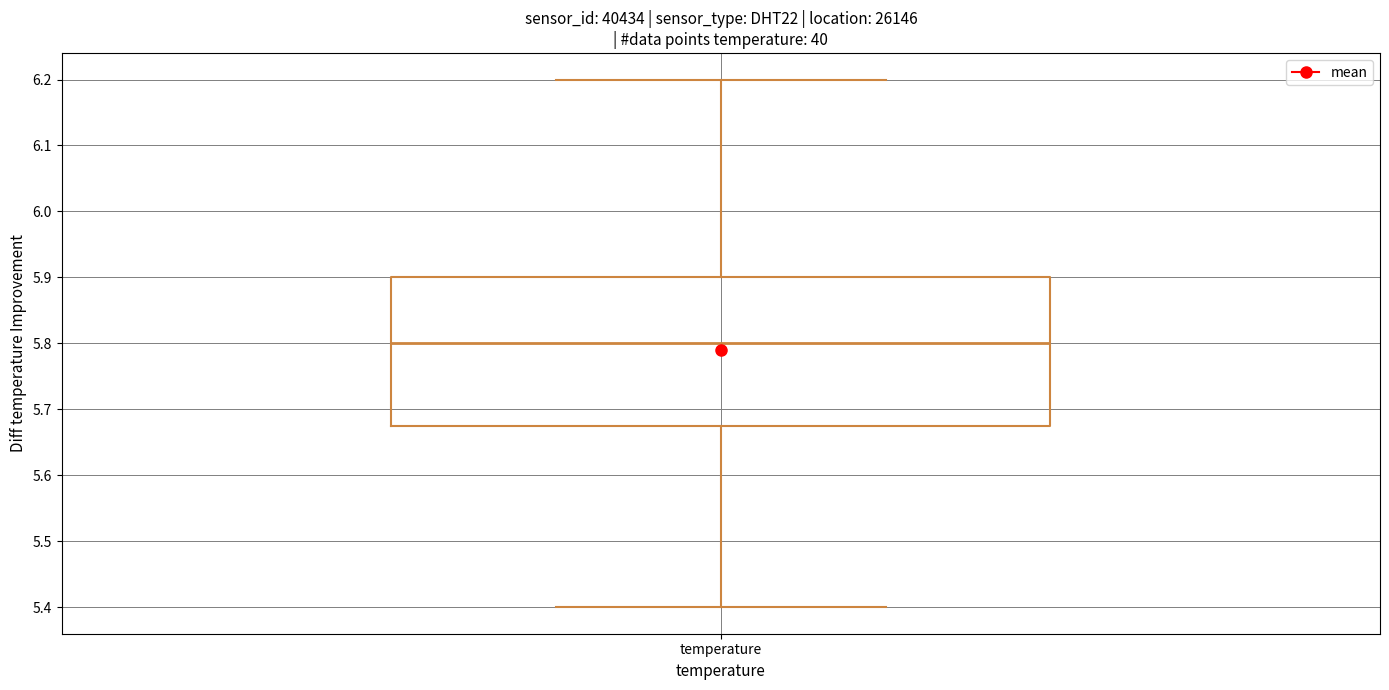

Transcribe this box plot: give where the median line is, the range the box spans, and where the two whiskers end, as read against the y-axis. The values are not printed on the chart, so give them approximately, as read against the axis.

median 5.80, box 5.68 to 5.90, whiskers 5.40 to 6.20